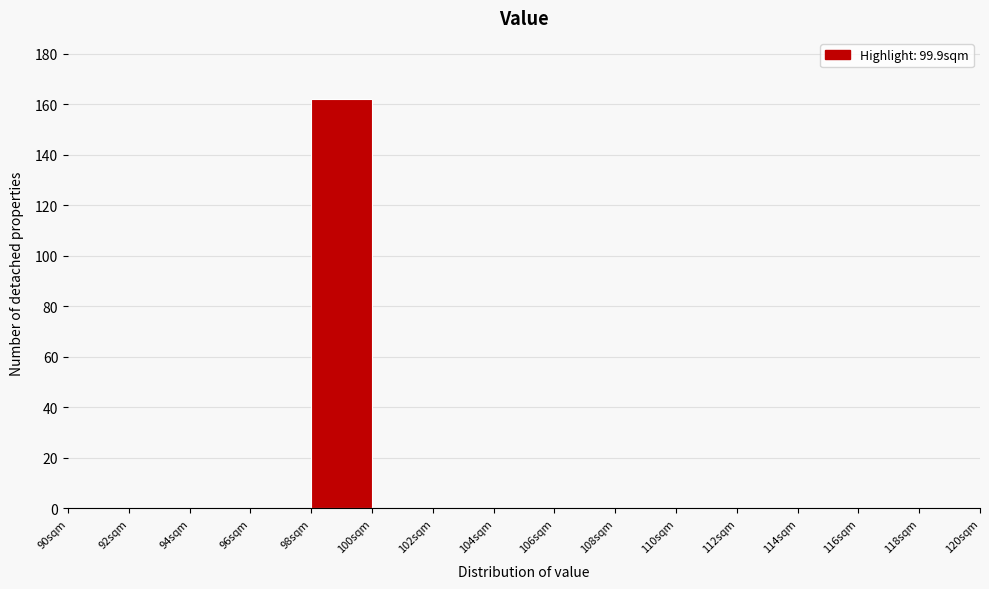

What is the height of the bar covering 98 to 100 on the x-axis? The values are not printed on the chart, so give them approximately, as read against the axis.

162